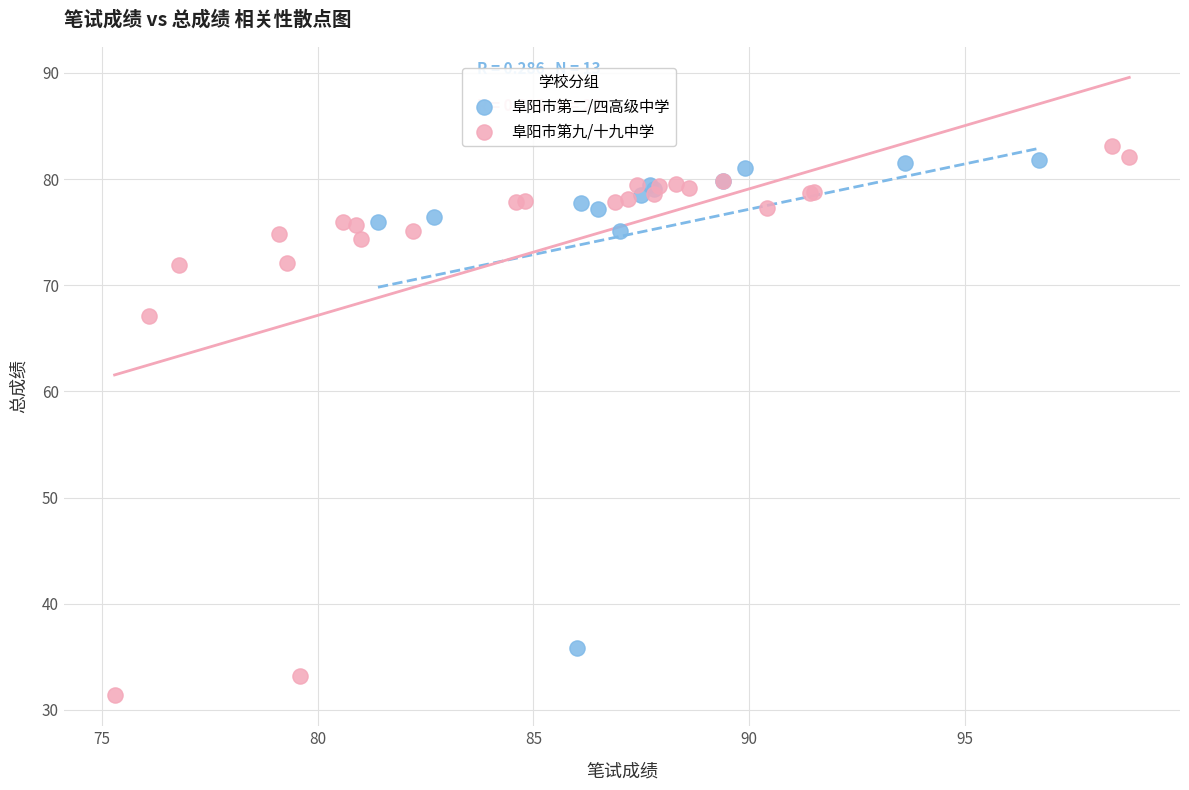

Which series has the widest spread of Y values?

阜阳市第九/十九中学